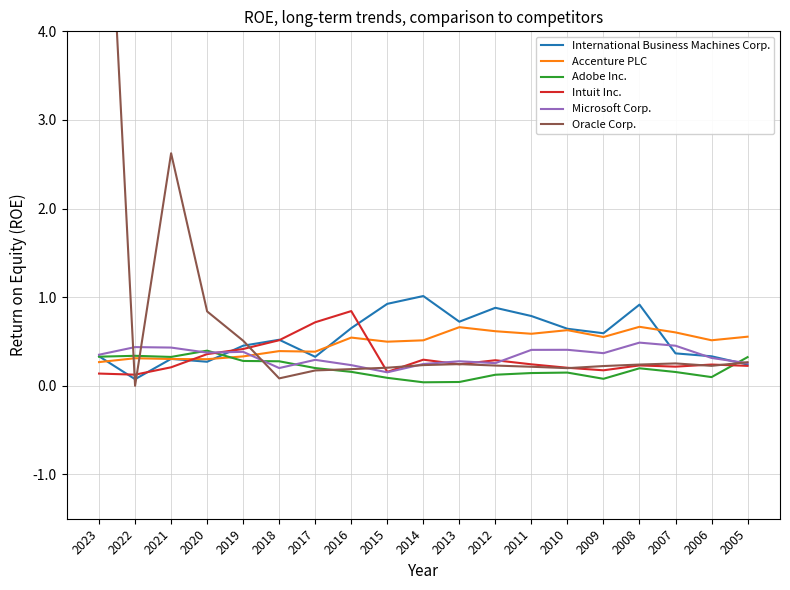

At which category does the chart reach its minimum across all series?

2022